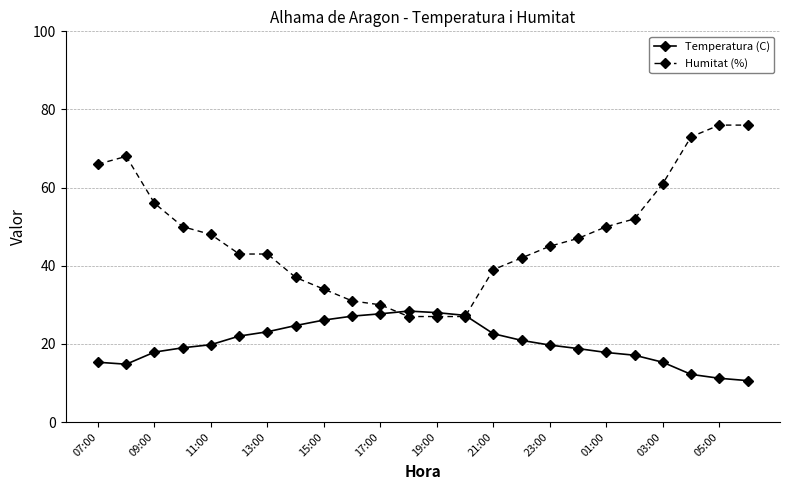

How many intersections are there between Humitat (%) and Temperatura (C)?

2